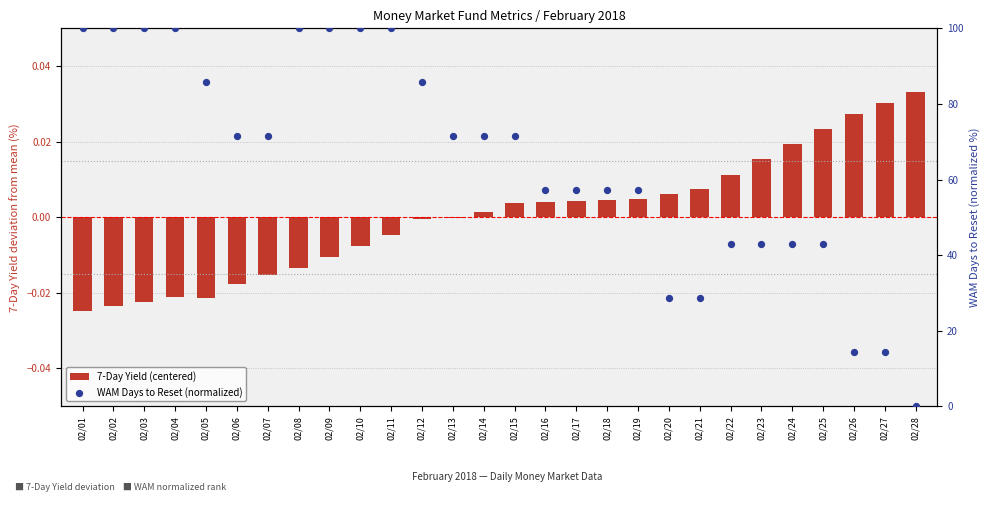

At how many categories does at least one series exceed 79?

10